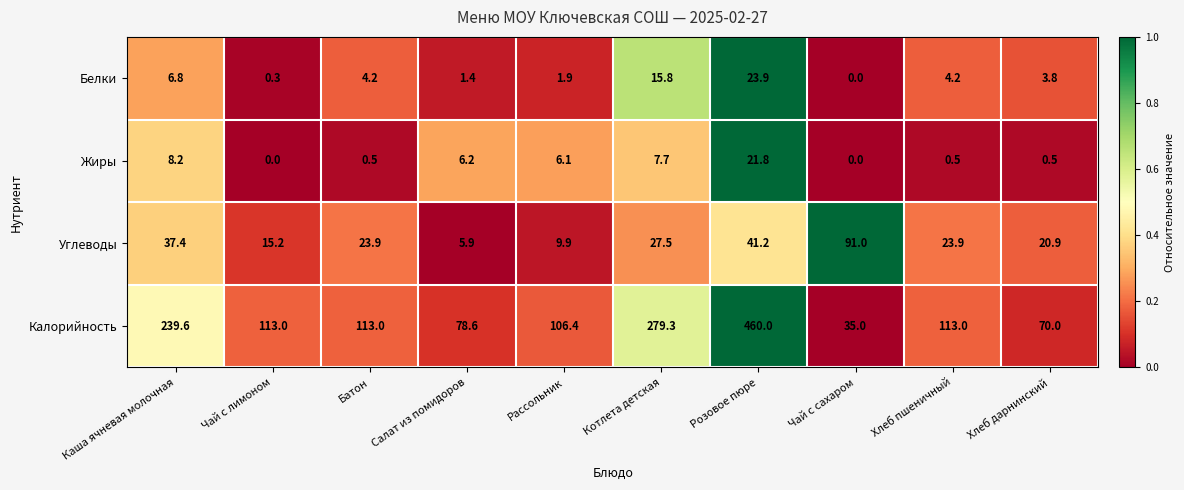

Is the value of Калорийность at Батон greater than the value of Жиры at Хлеб пшеничный?

Yes